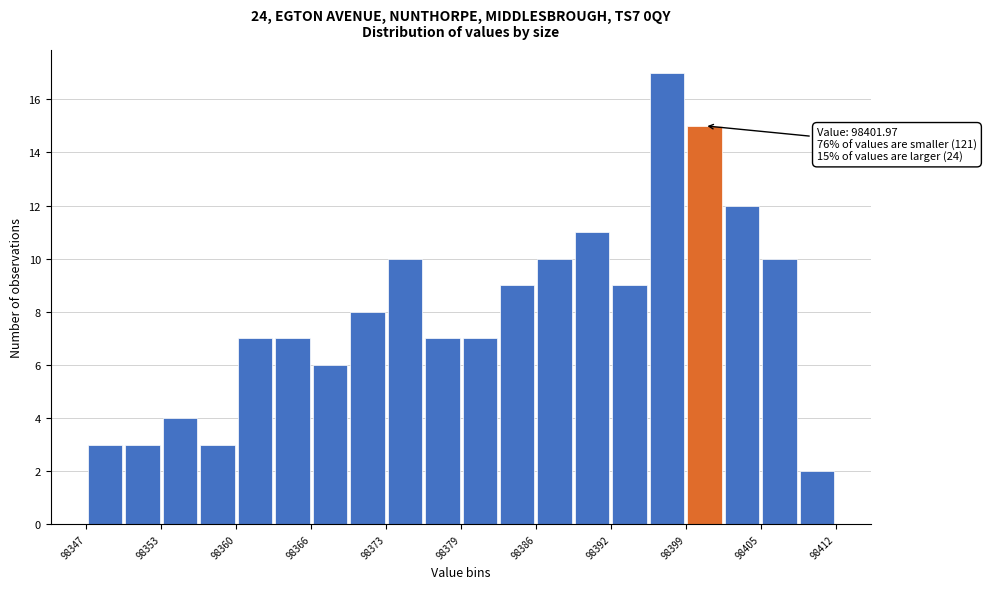

Around what value on the x-axis is the tallest bar? Give the approximate position of its centre, as read against the axis.

98397